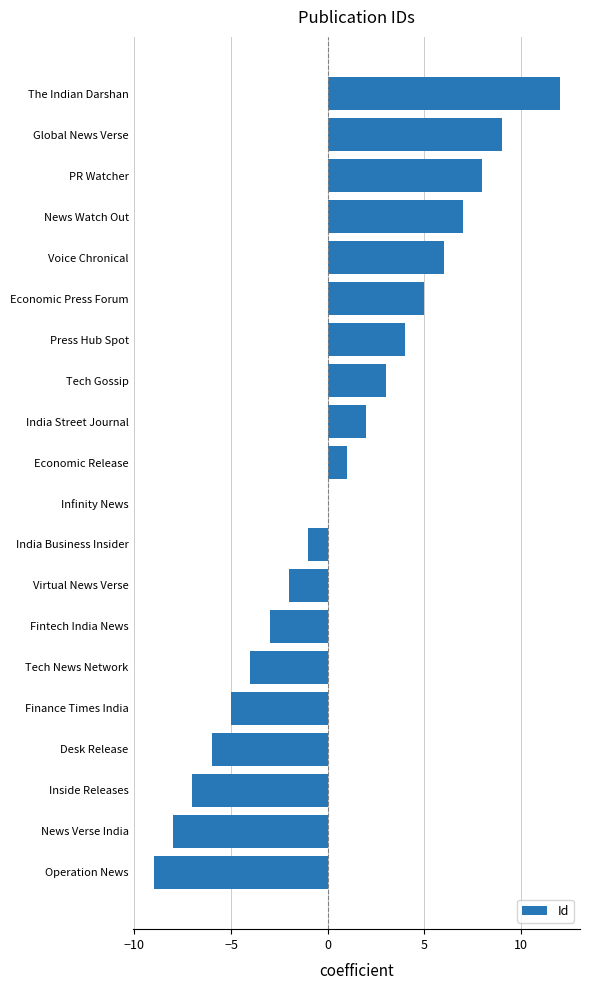

What is the sum of all values?

12